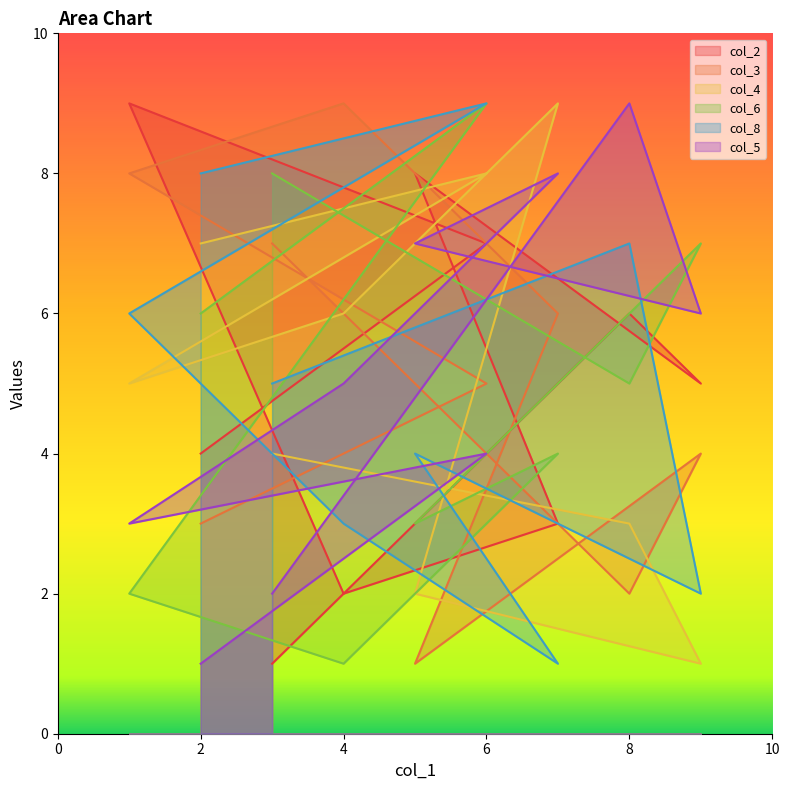

At 7, list the series in order from smallest to largest.

col_8, col_2, col_6, col_3, col_5, col_4